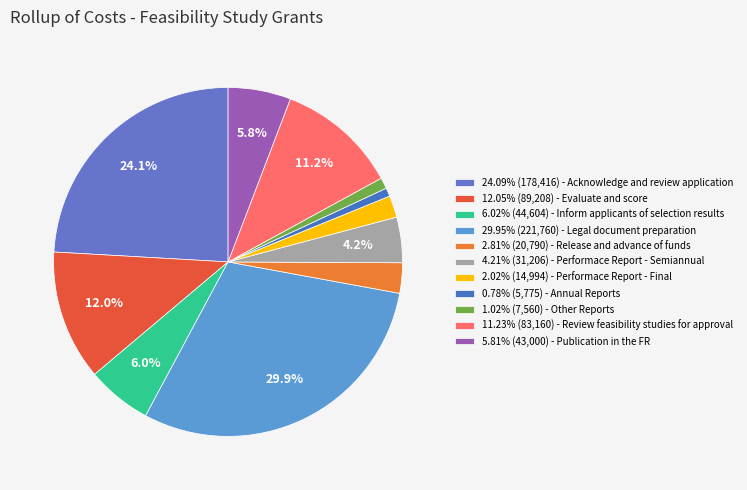

Count the number of slices in the pie.

11